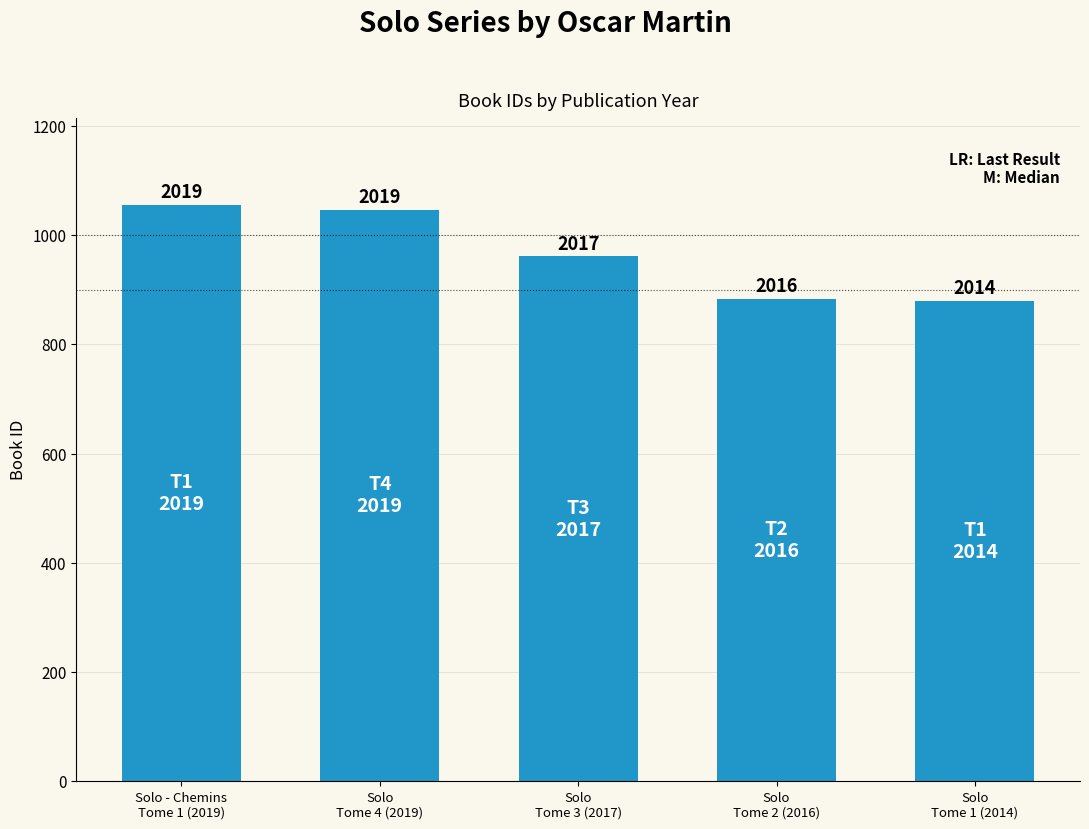

What is the difference between the values at Solo
Tome 2 (2016) and Solo
Tome 4 (2019)?

163